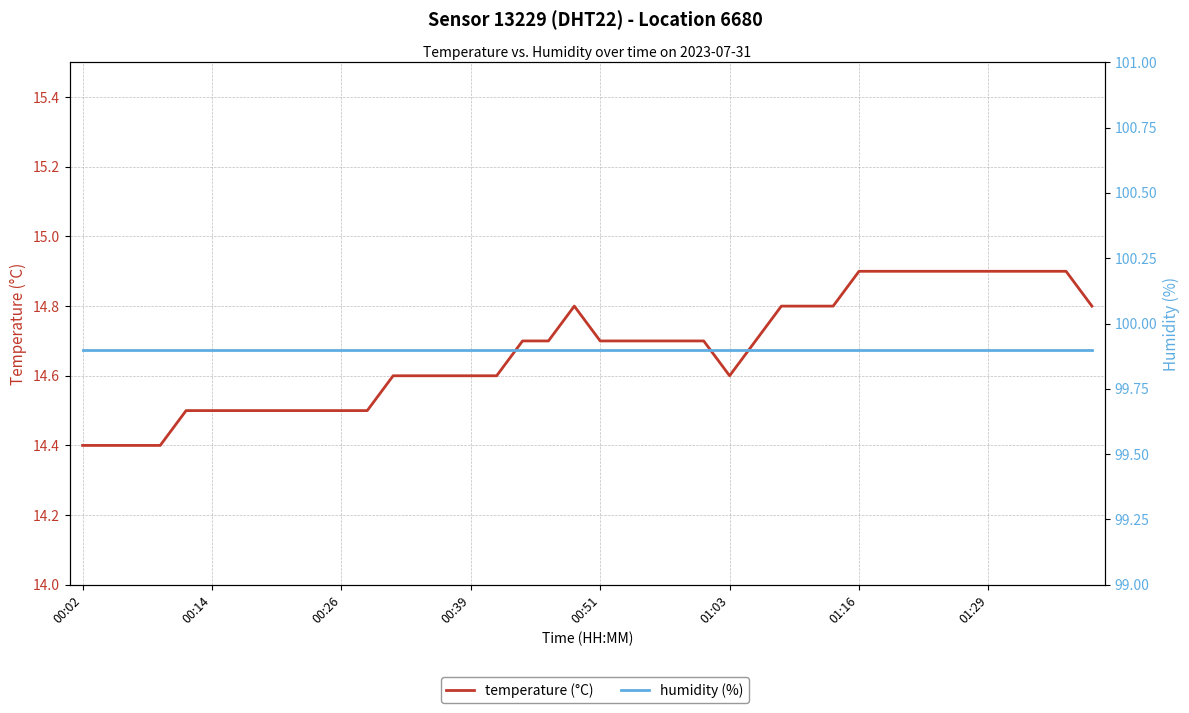

Rank the series at 32 from lowest to highest value.

temperature (°C), humidity (%)